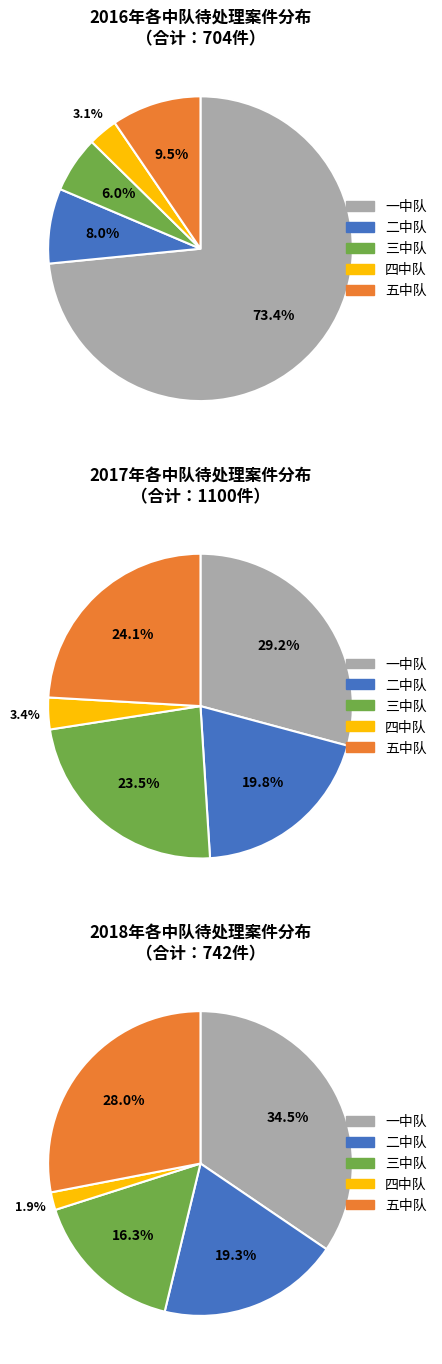

Count the number of slices in the pie.

5